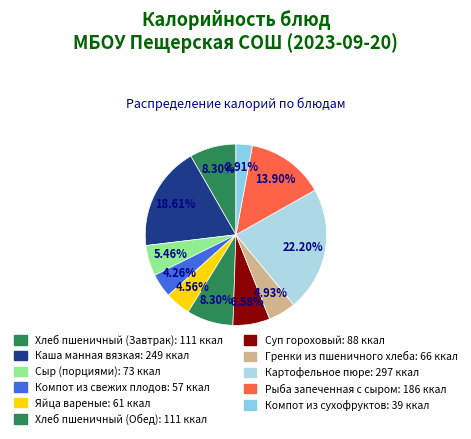

Is there a majority slice in this chart?

No